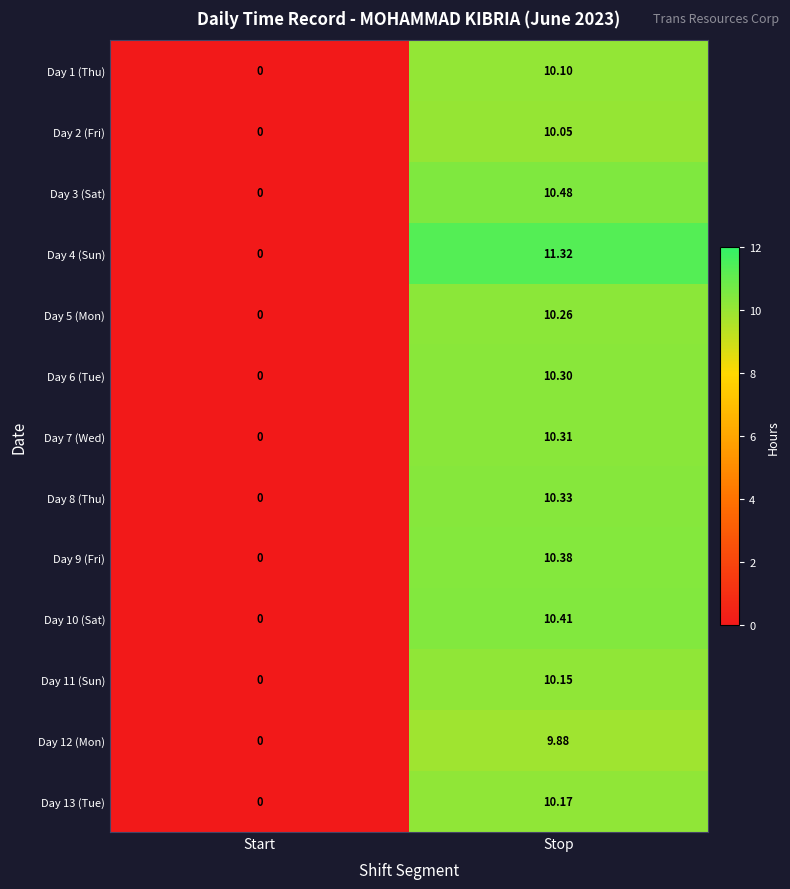

At which category is the sum across all series the highest?

Stop